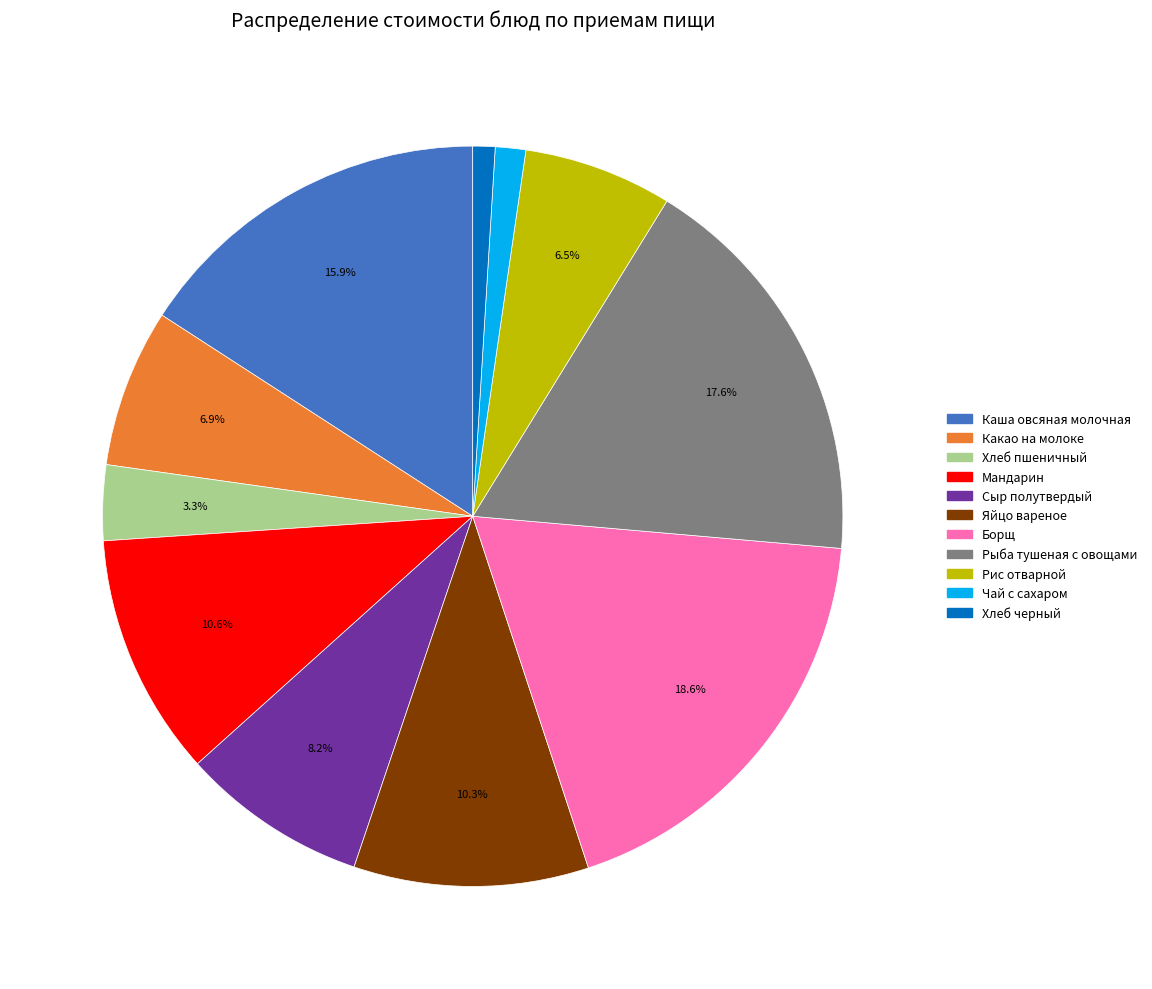

The Рис отварной slice represents 1% of the pie. True or false?

False